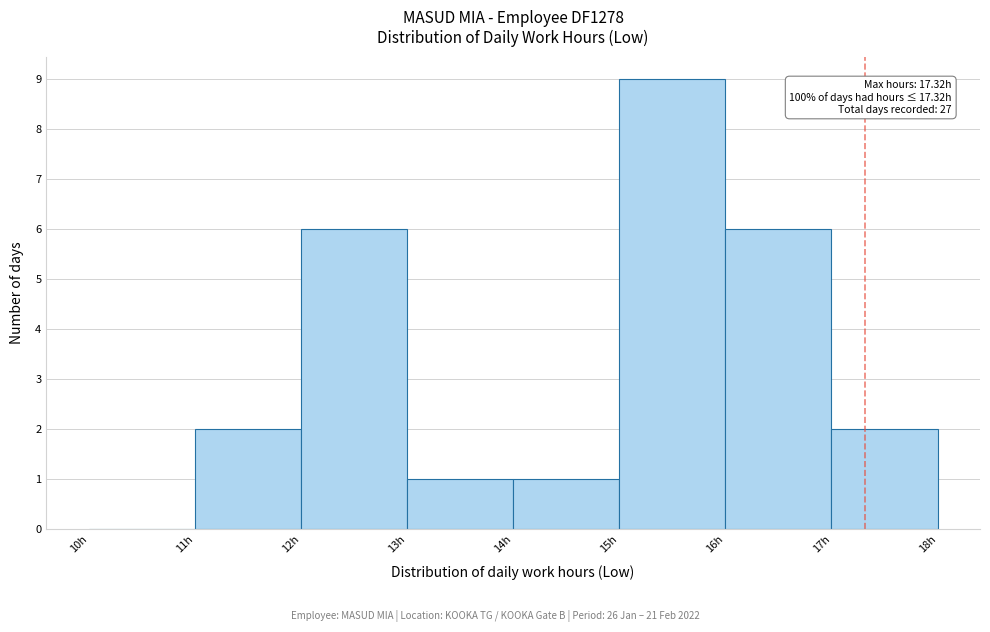

Over which range of the x-axis is the bar tallest?

15 to 16